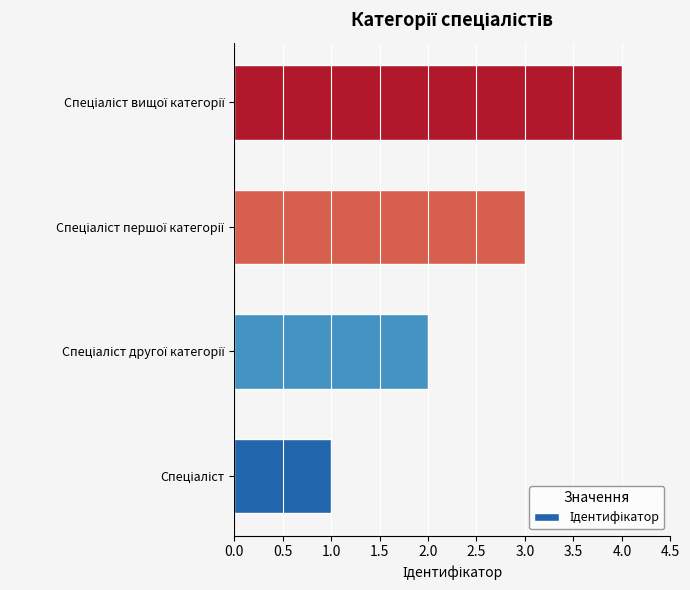

What is the sum of all values?

10